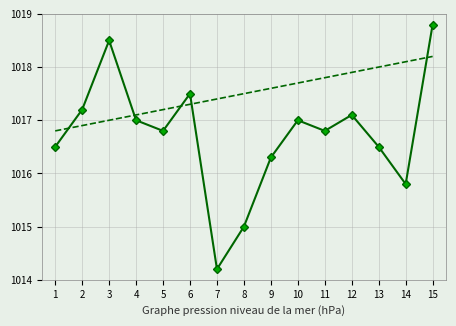

What is the difference between the highest and lowest values at 5?

0.4